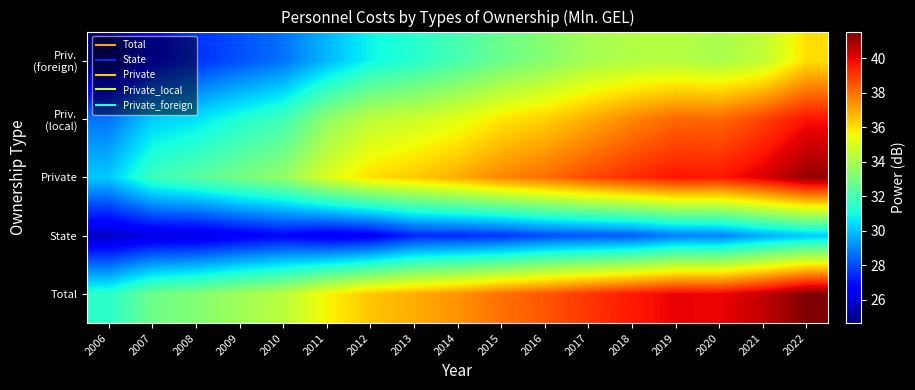

Between 2020 and 2012, which is larger?

2020